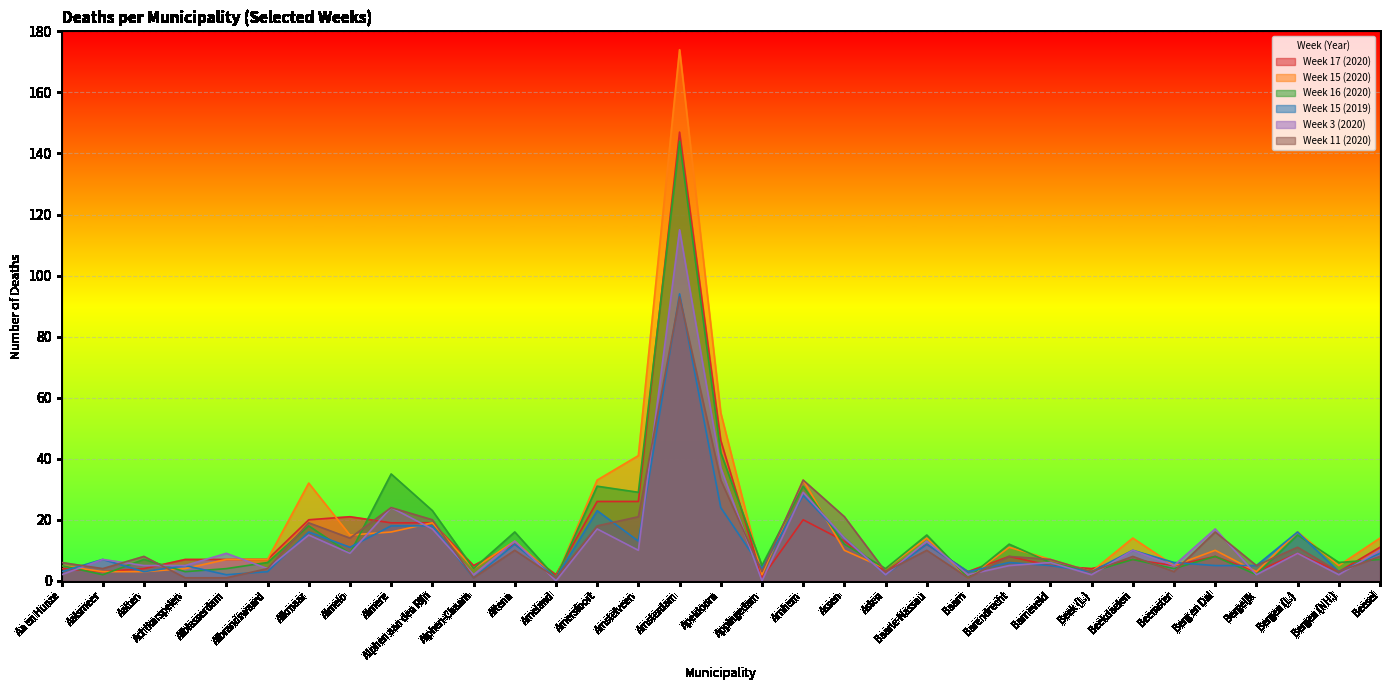

How many lines are shown in the chart?

6